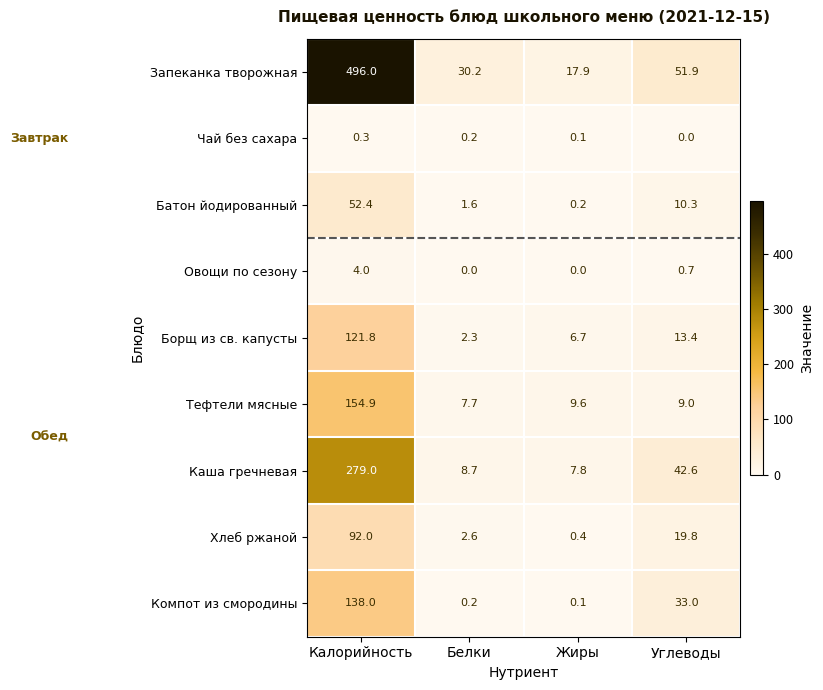

How many data points does each series have?

4